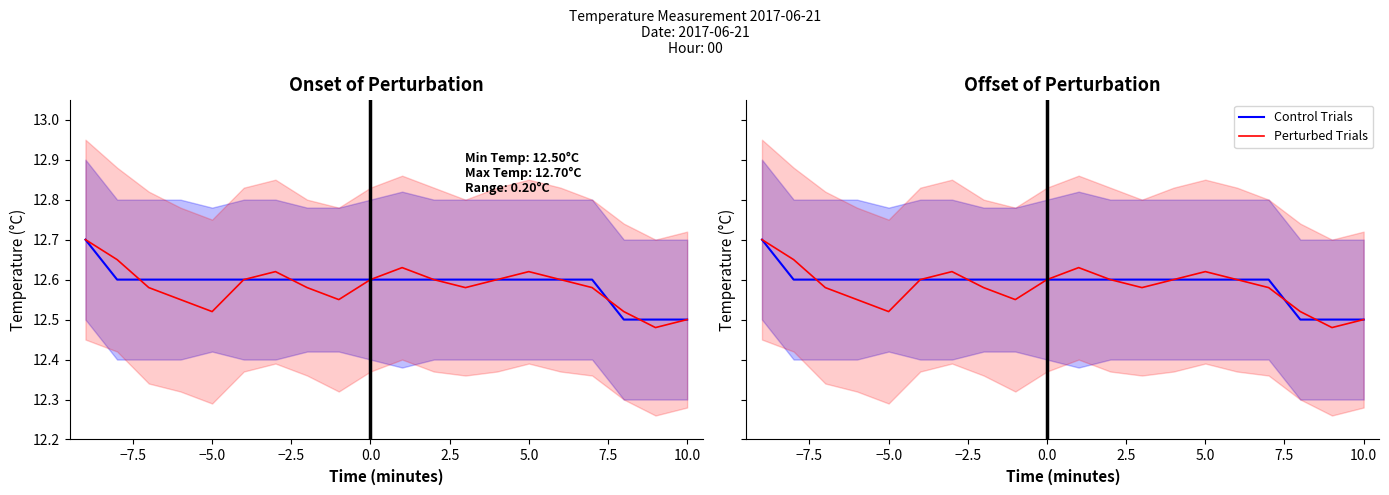

Which series has the largest total across all categories?

Control Trials